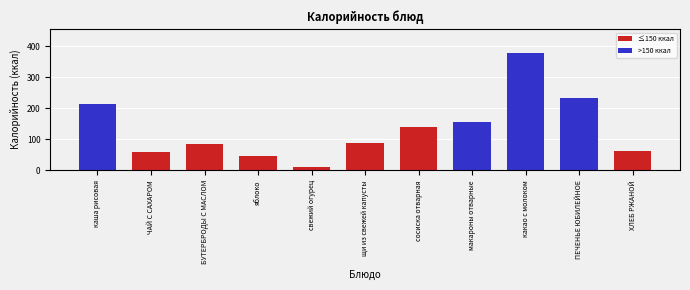

What is the change in value from каша рисовая to ПЕЧЕНЬЕ ЮБИЛЕЙНОЕ?

+18.5